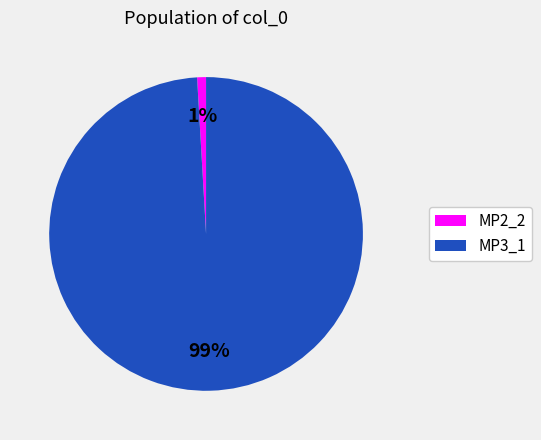

Does MP2_2 represent more than half of the total?

No